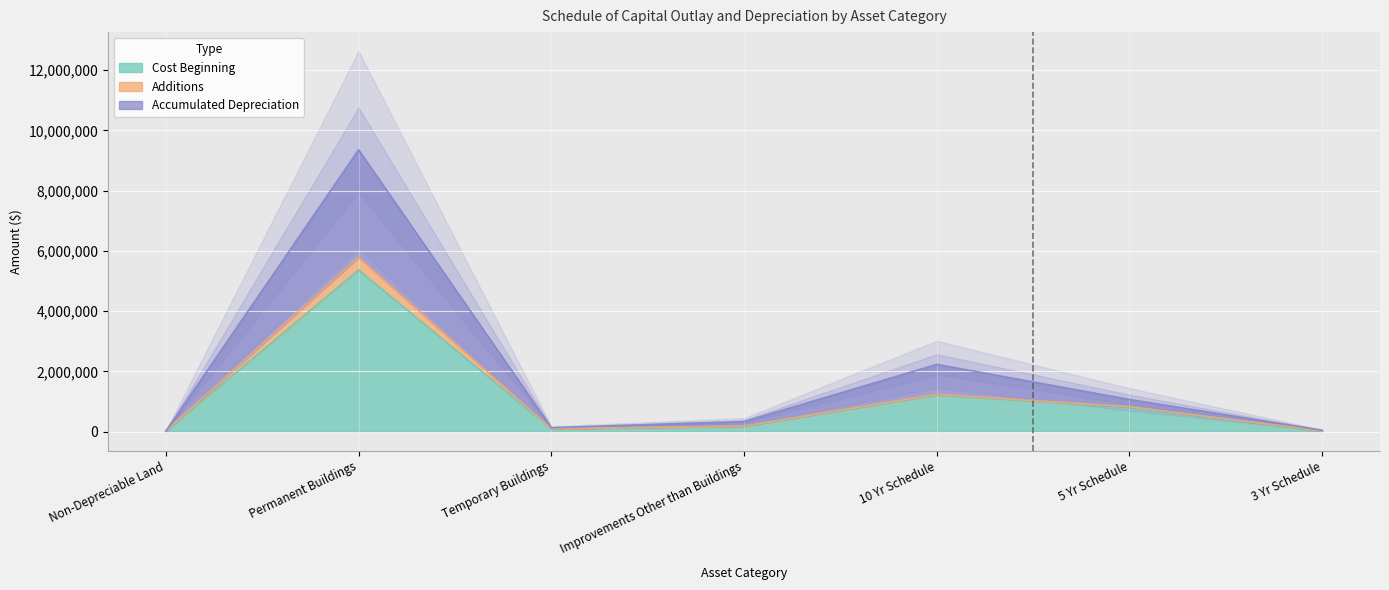

What is the lowest value of the Cost Beginning series?

19178